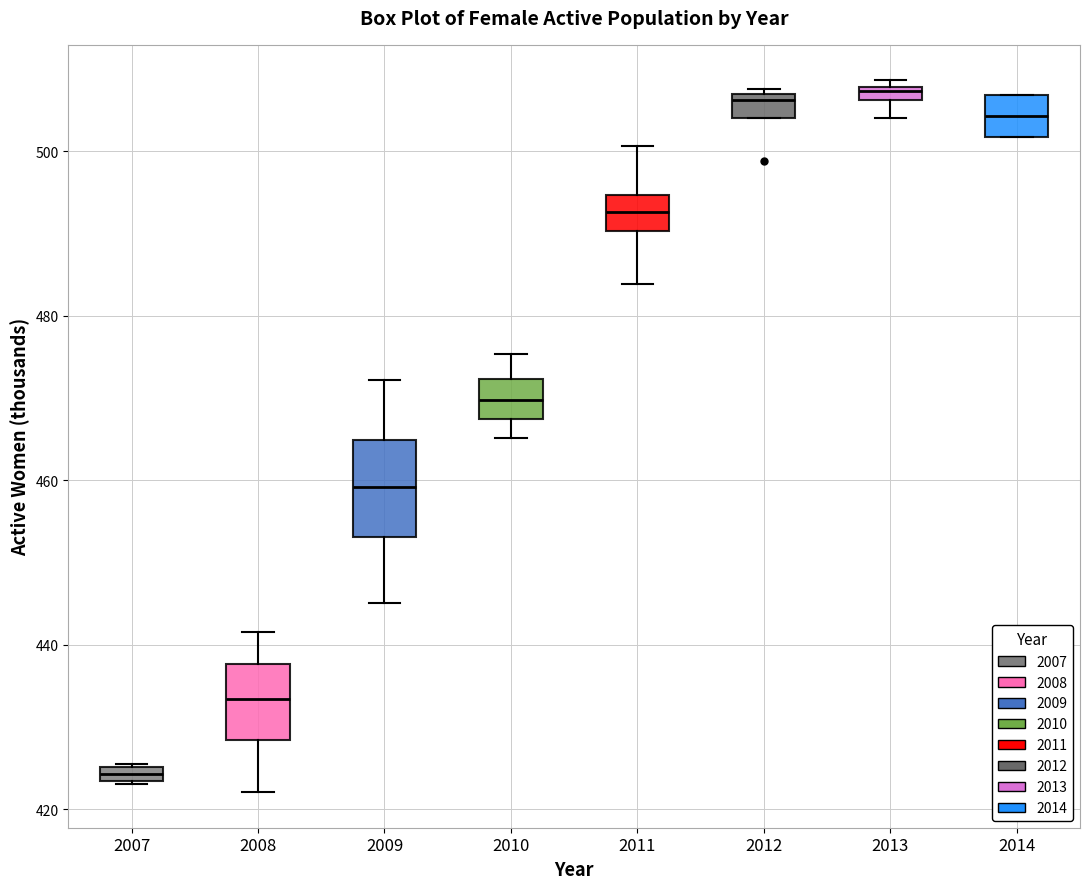

Where is the lower edge of the box at x = 2009 on the y-axis? The values are not printed on the chart, so give them approximately, as read against the axis.

454